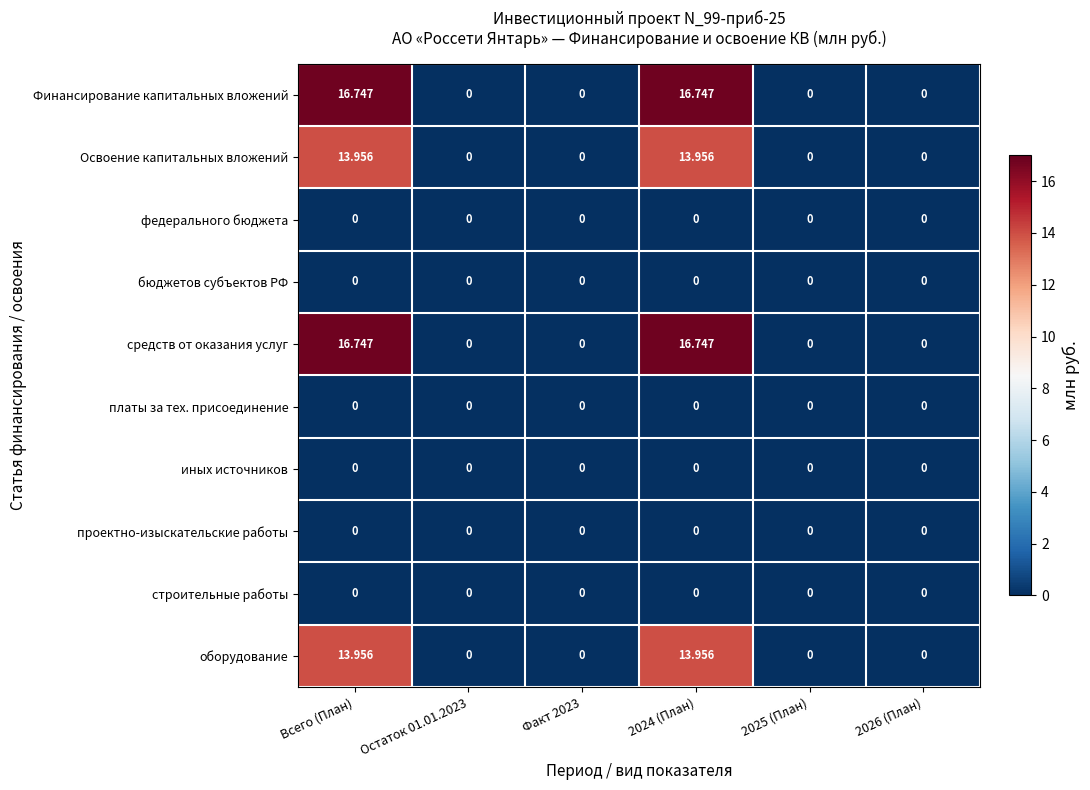

How many categories are shown in the chart?

6